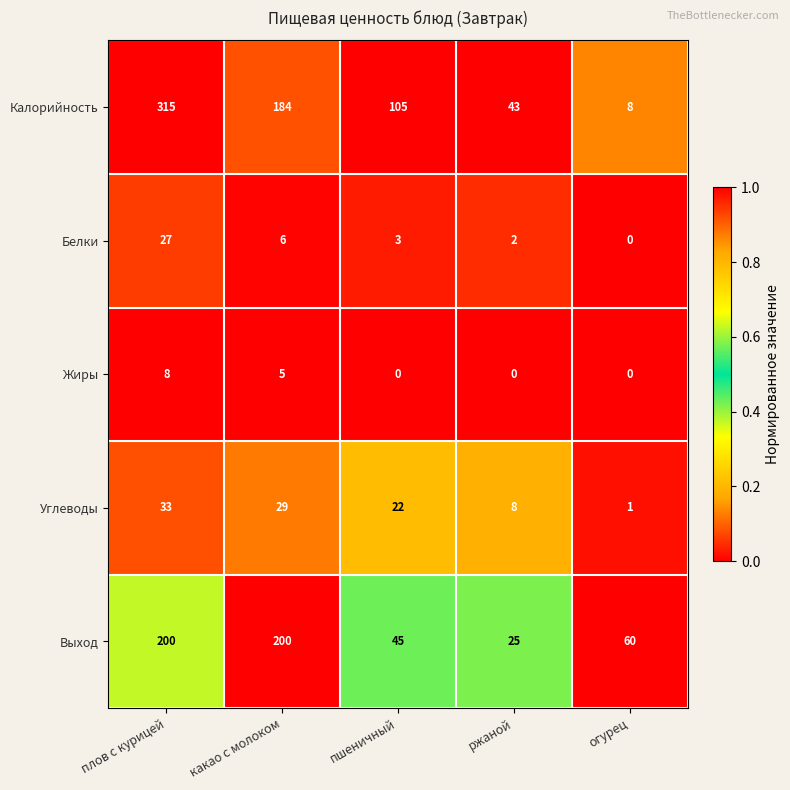

What is the difference between the second highest and minimum values in the Углеводы series?

28